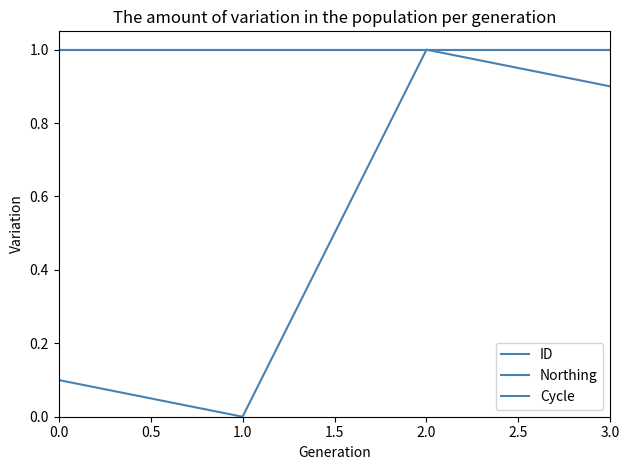

At which category does ID reach its first local peak?

2.0